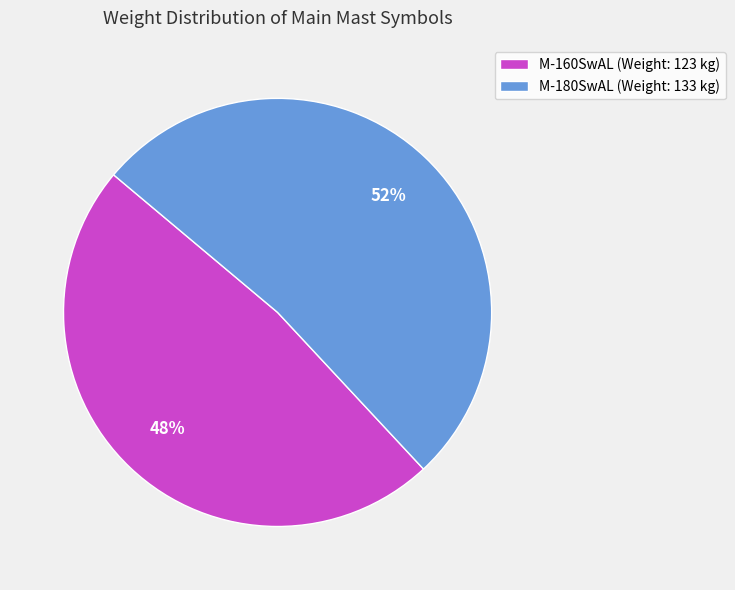

Is there a majority slice in this chart?

Yes